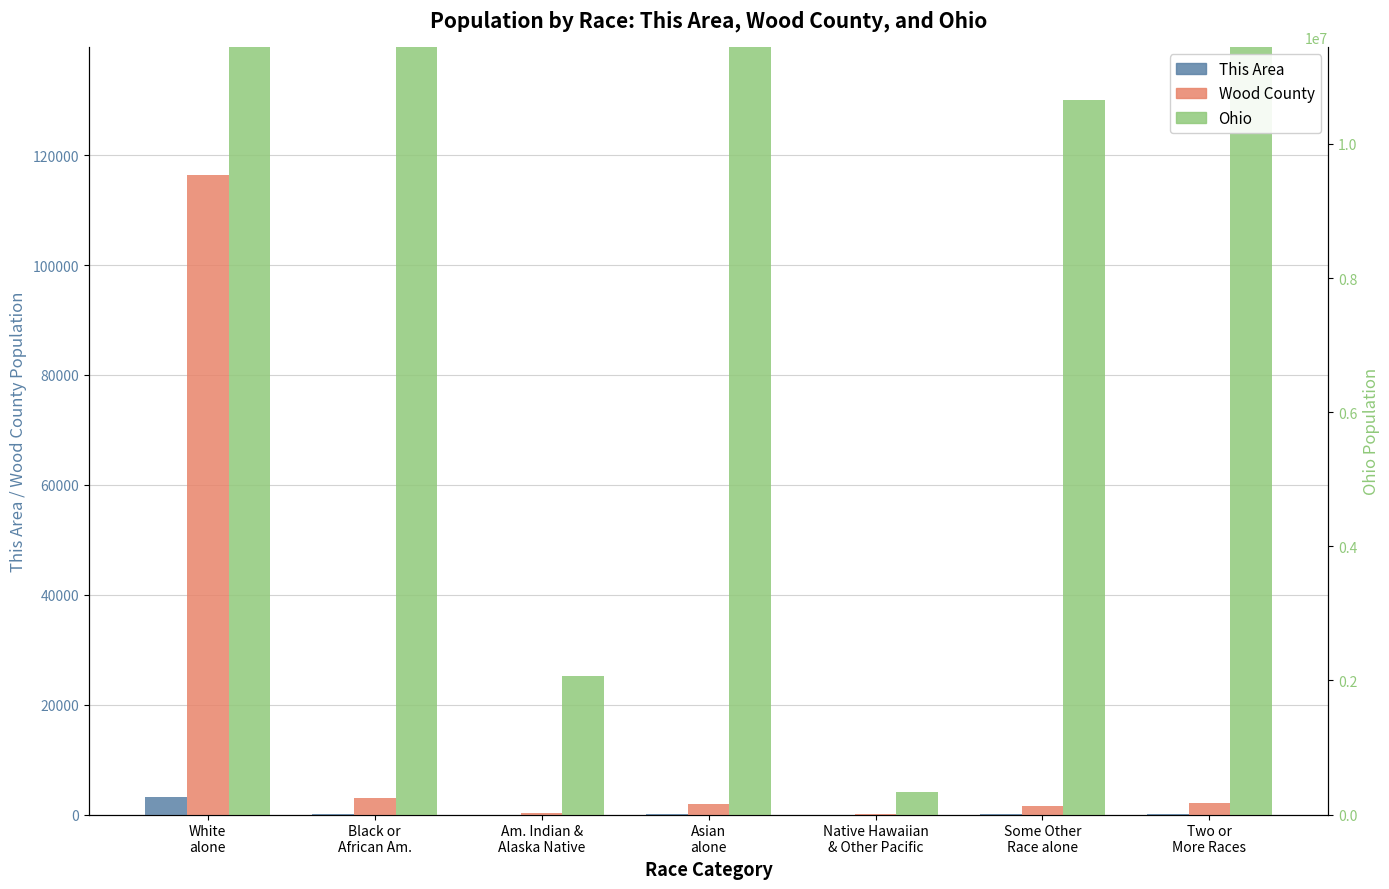

At which label does This Area reach its peak?

White
alone